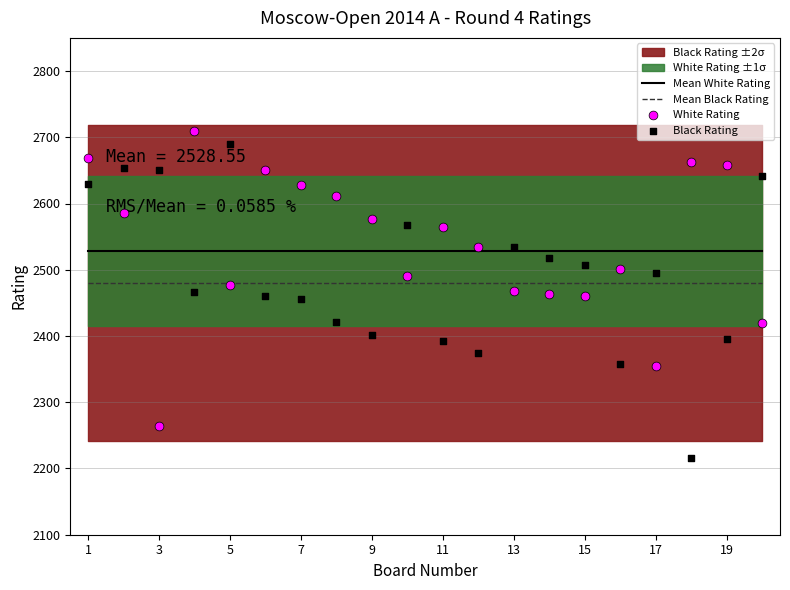

Which series contains the lowest Y value?

Black Rating